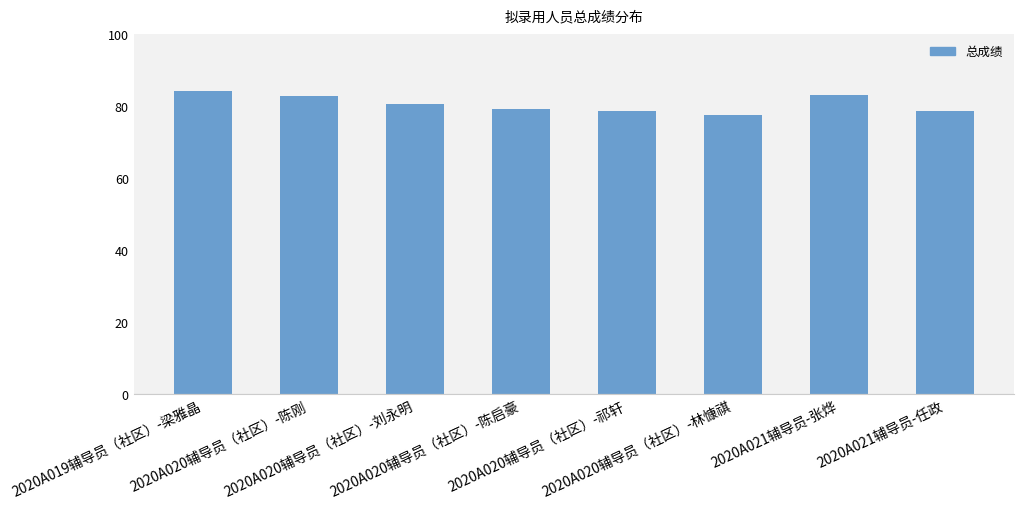

The value at 2020A019辅导员（社区）-梁雅晶 is 58.1. True or false?

False